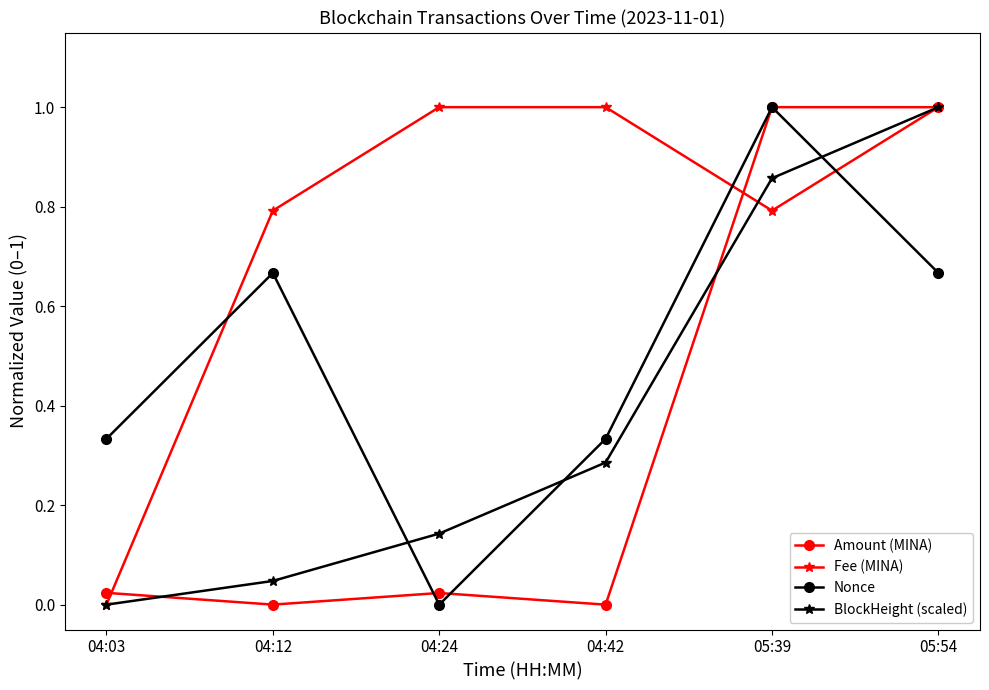

The Fee (MINA) series shows 1.0 at 04:42. True or false?

True